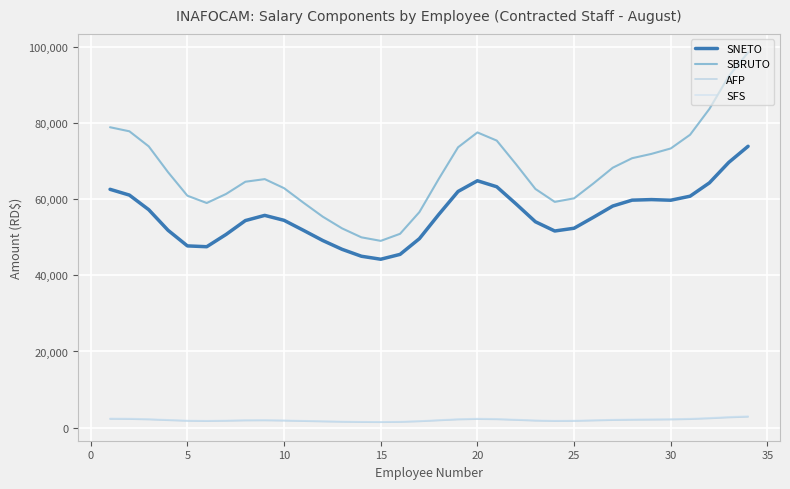

In SNETO, how many points are higher than both neighbors (excluding endpoints)?

3